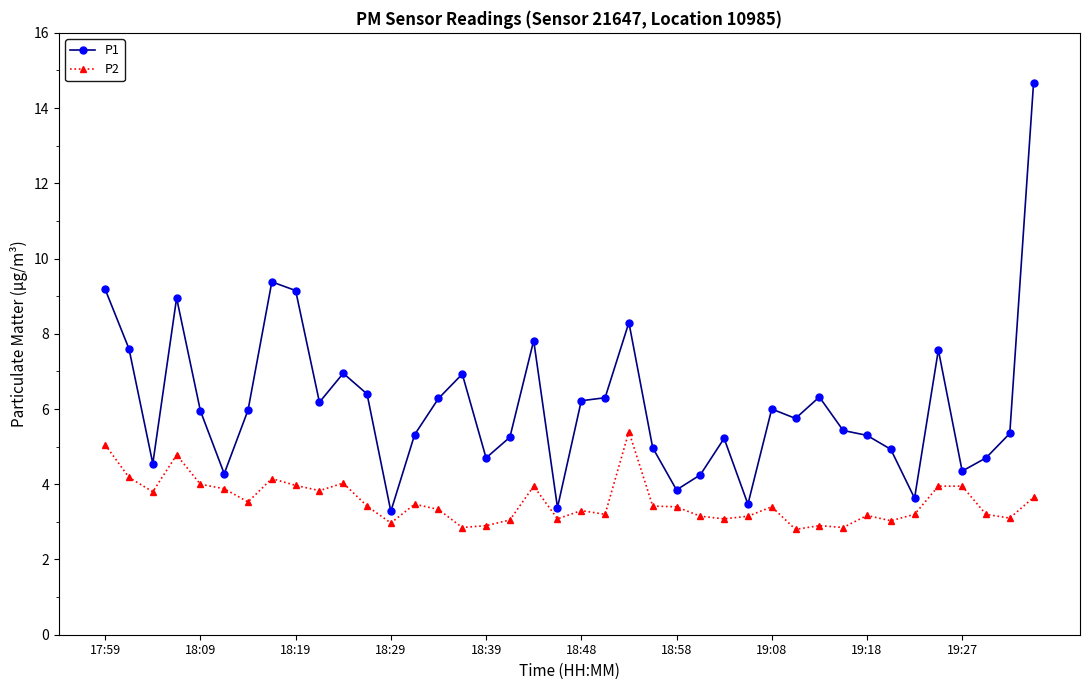

Does the chart display data point markers on the line(s)?

Yes